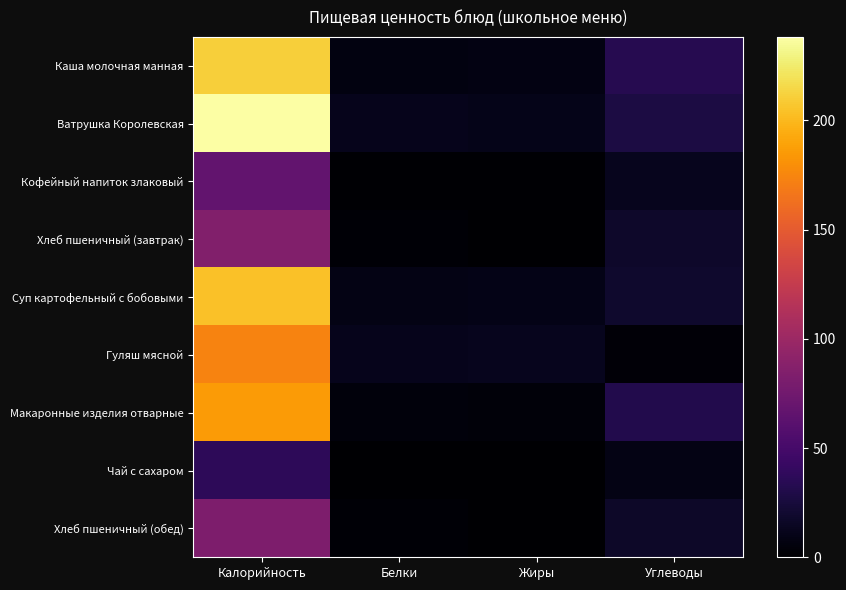

How many distinct data groups are displayed?

9